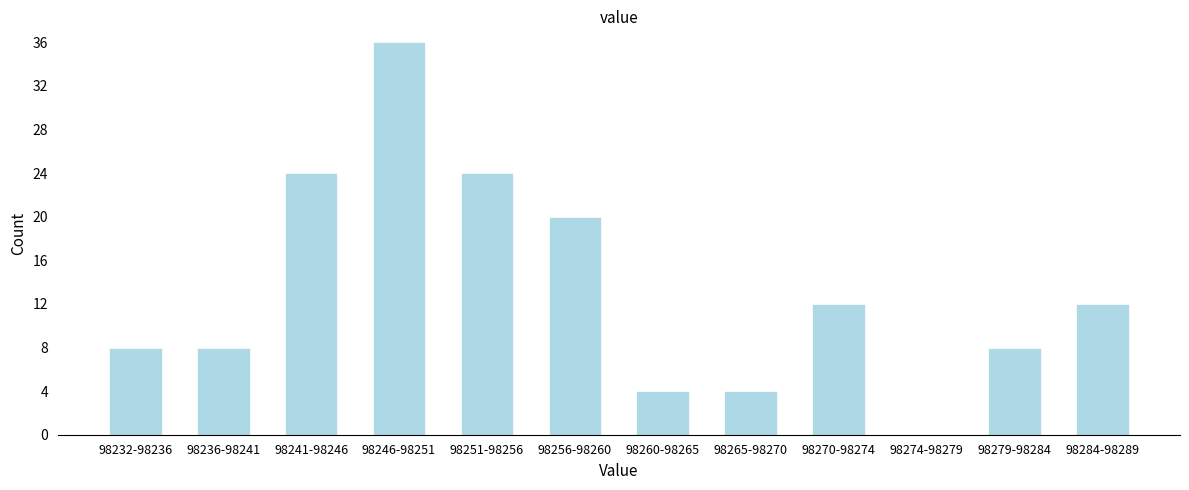

Reading left to right, what are all the values shown in this chart?

98232-98236=8	98236-98241=8	98241-98246=24	98246-98251=36	98251-98256=24	98256-98260=20	98260-98265=4	98265-98270=4	98270-98274=12	98274-98279=0	98279-98284=8	98284-98289=12